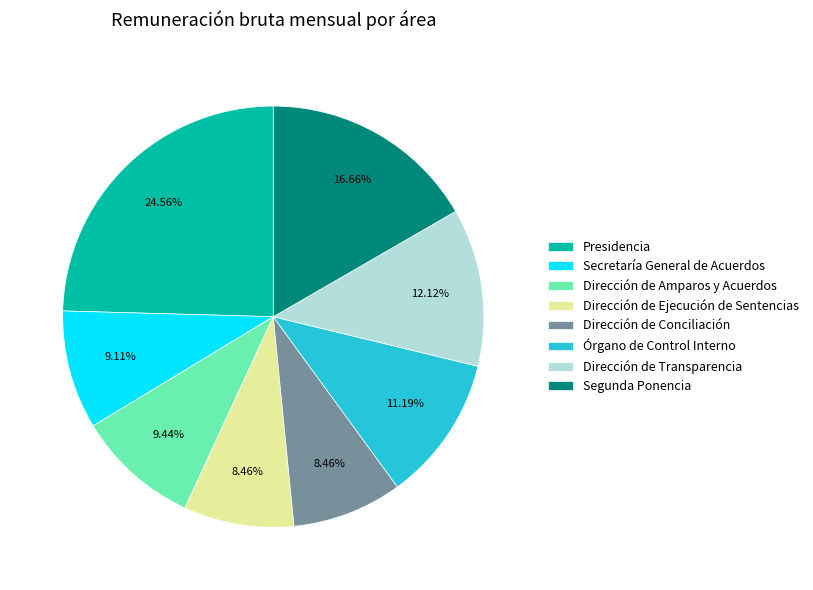

Is there any slice that represents more than half of the pie?

No